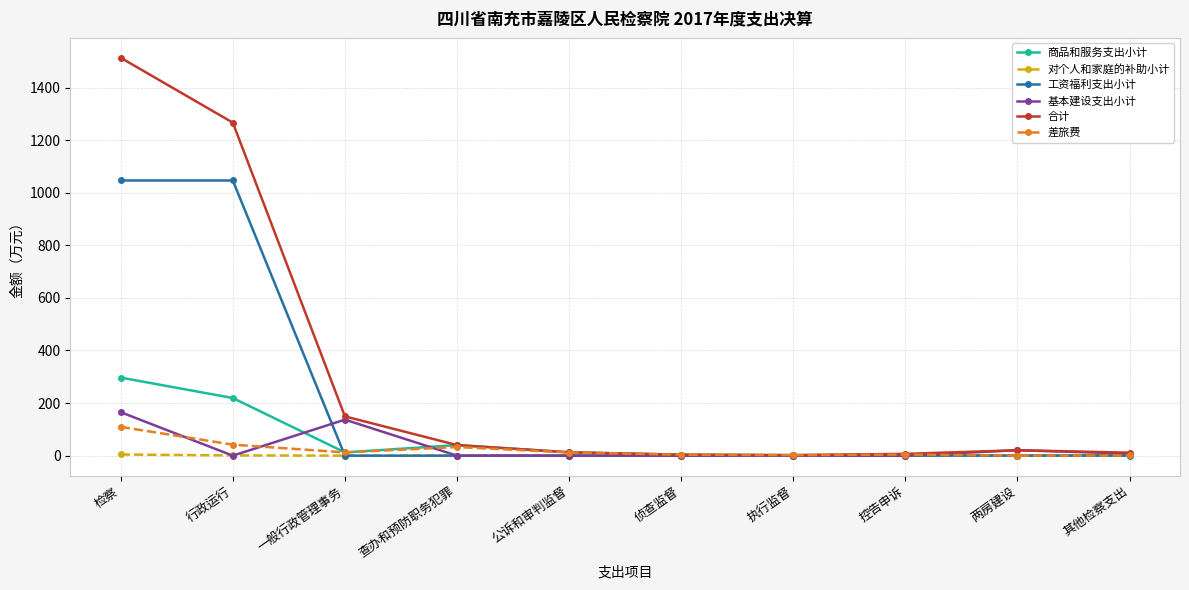

What is the total value across all series at 两房建设?

41.2